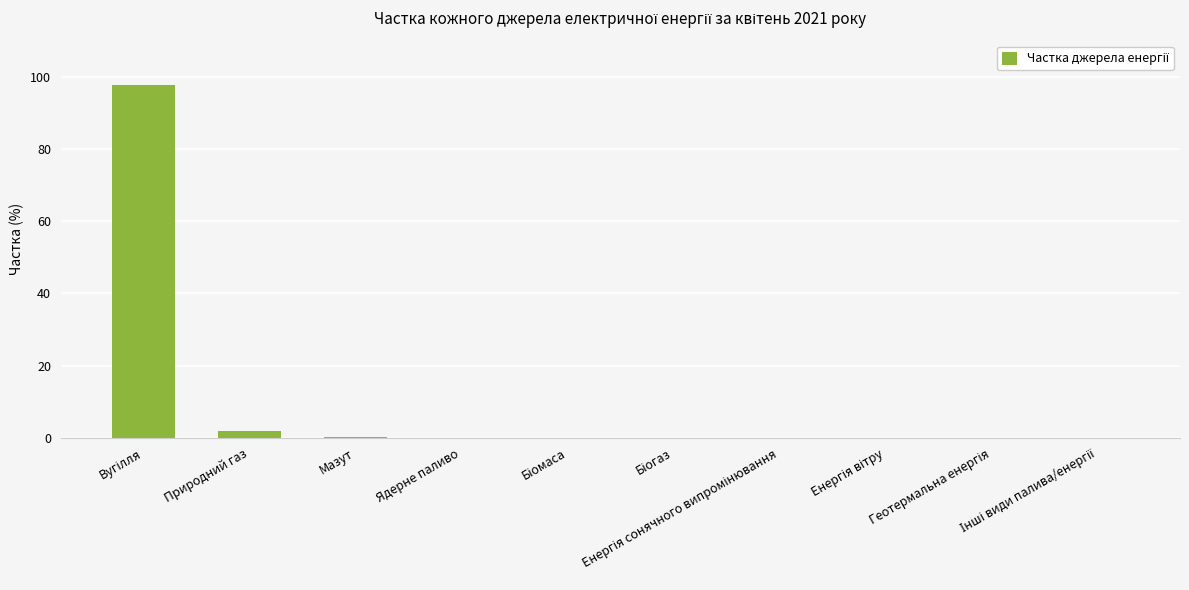

Are the bars grouped side by side (vs. stacked)?

No